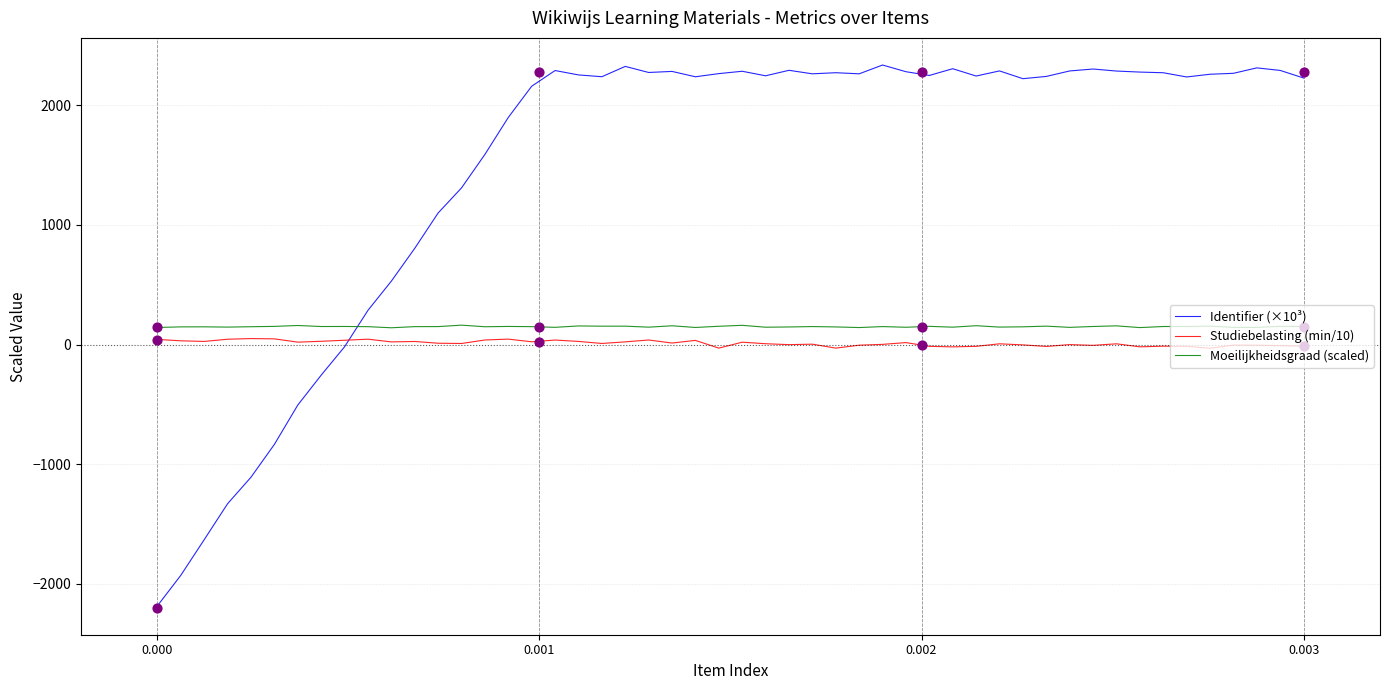

True or false: Moeilijkheidsgraad (scaled) and Identifier (×10³) cross at least once.

True